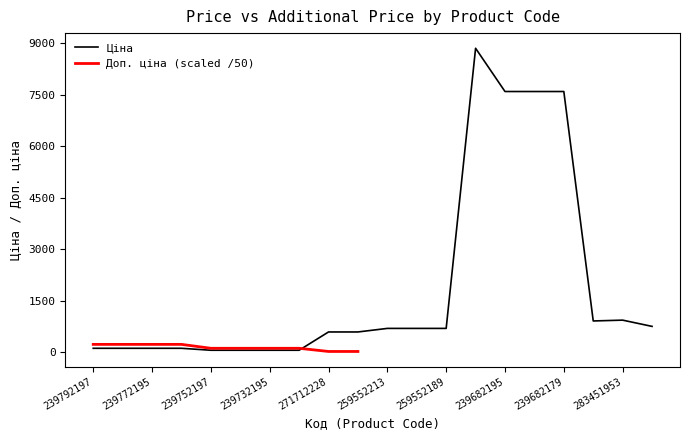

How many interior local peaks (higher than both neighbors) does the data have?

2